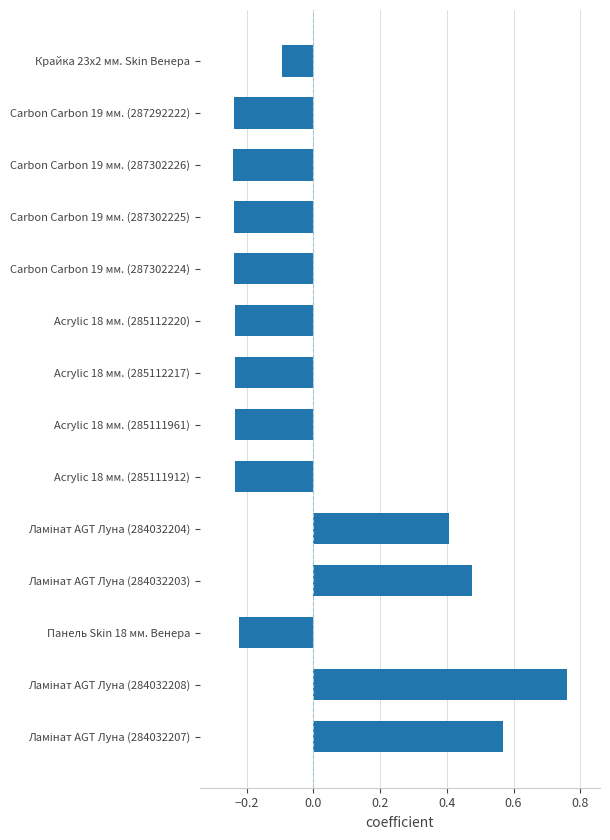

What is the difference between the maximum and second lowest values?

1.0